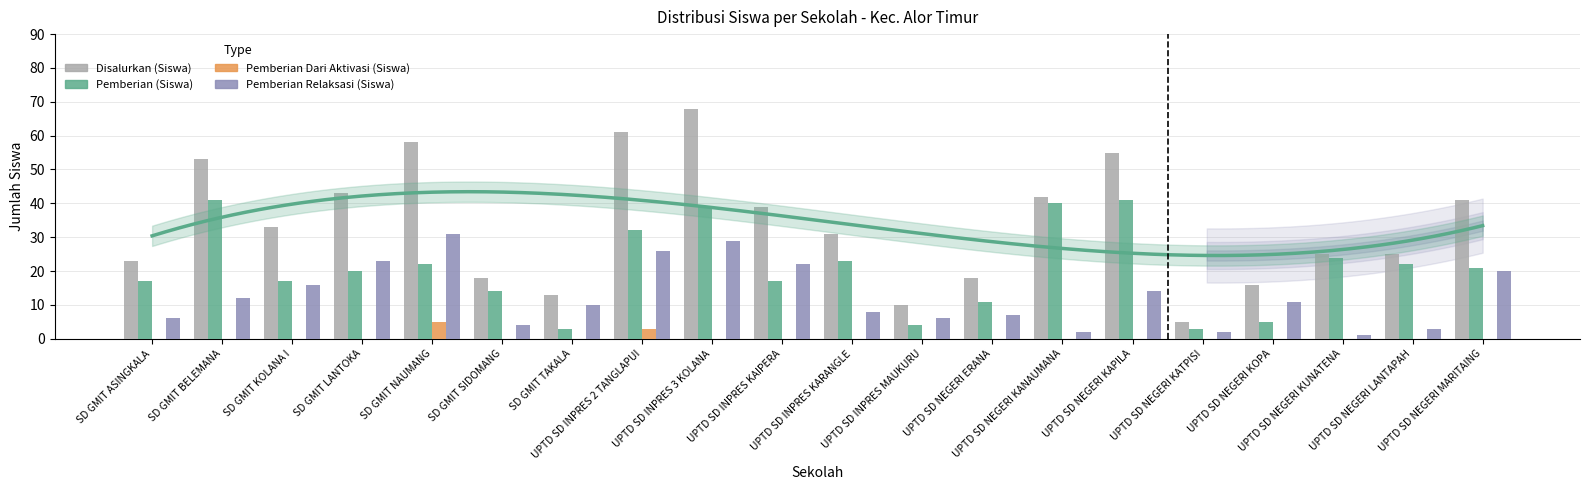

The value of Disalurkan (Siswa) at UPTD SD NEGERI KUNATENA is 25. True or false?

True